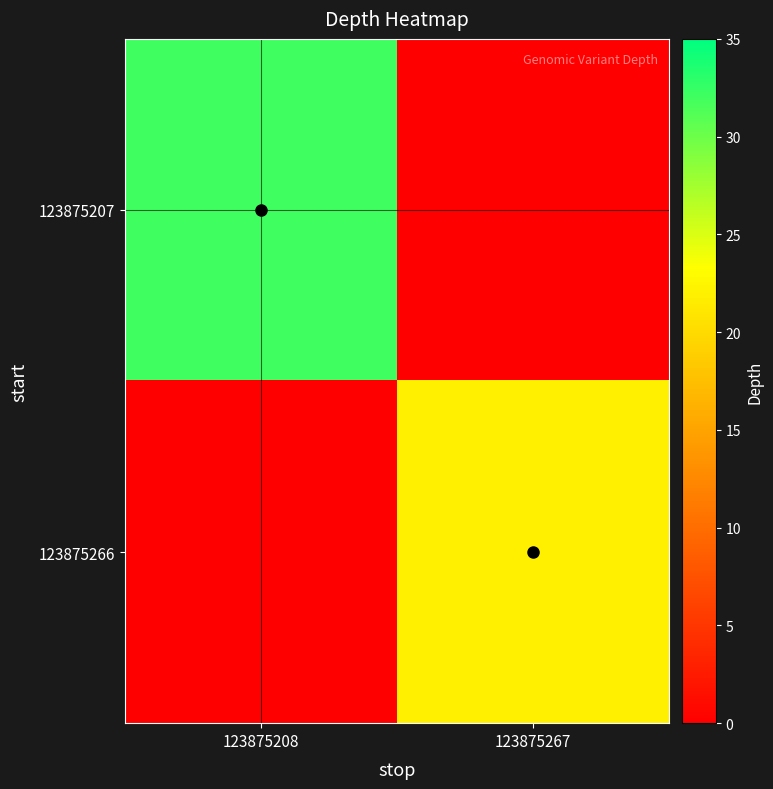

How many series are shown in this chart?

2